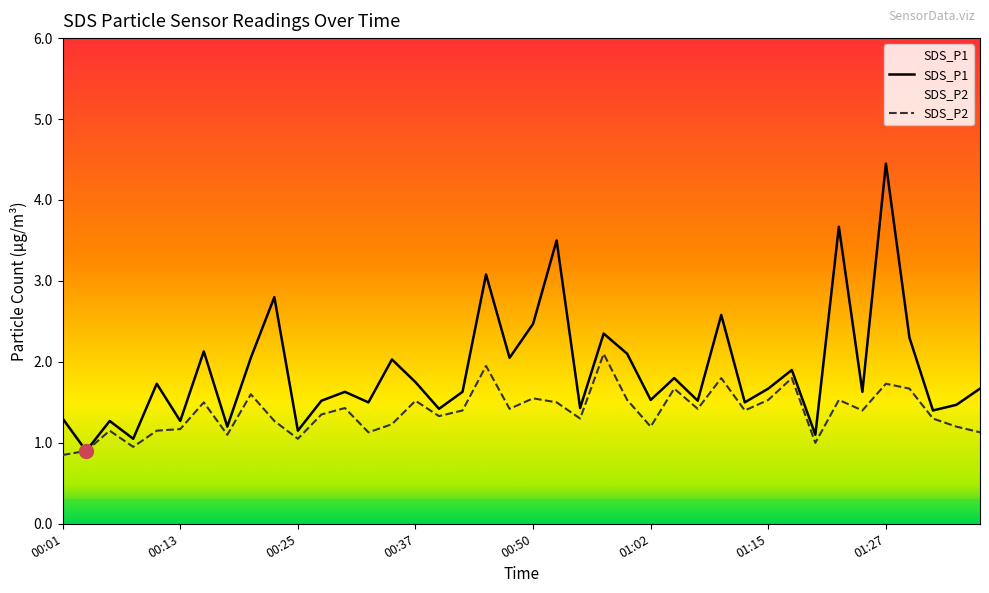

Which series has the largest total across all categories?

SDS_P1